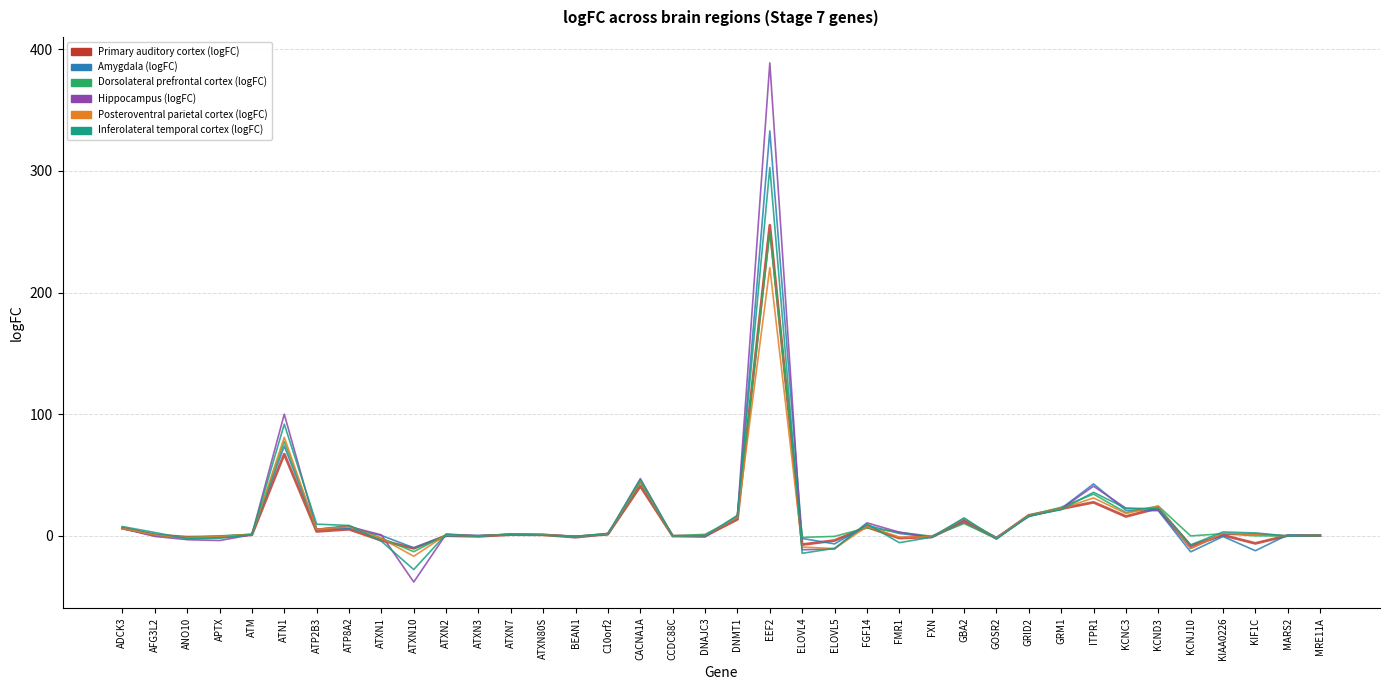

Does the chart display data point markers on the line(s)?

No